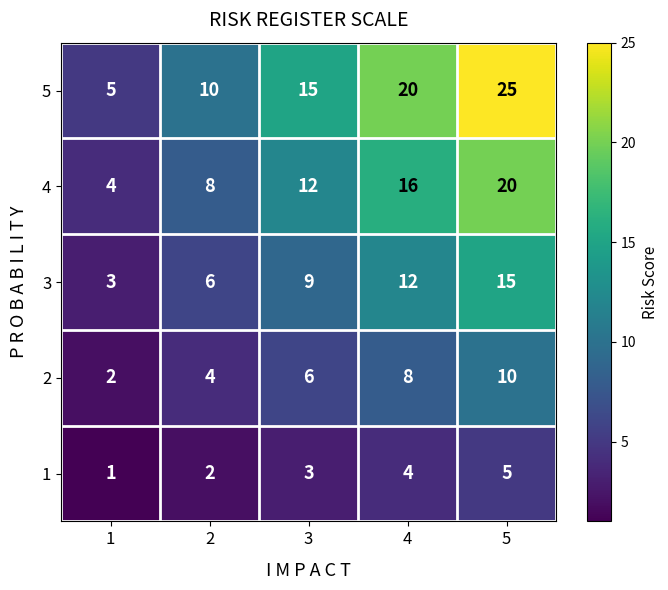

What is the total value across all series at 2?

30